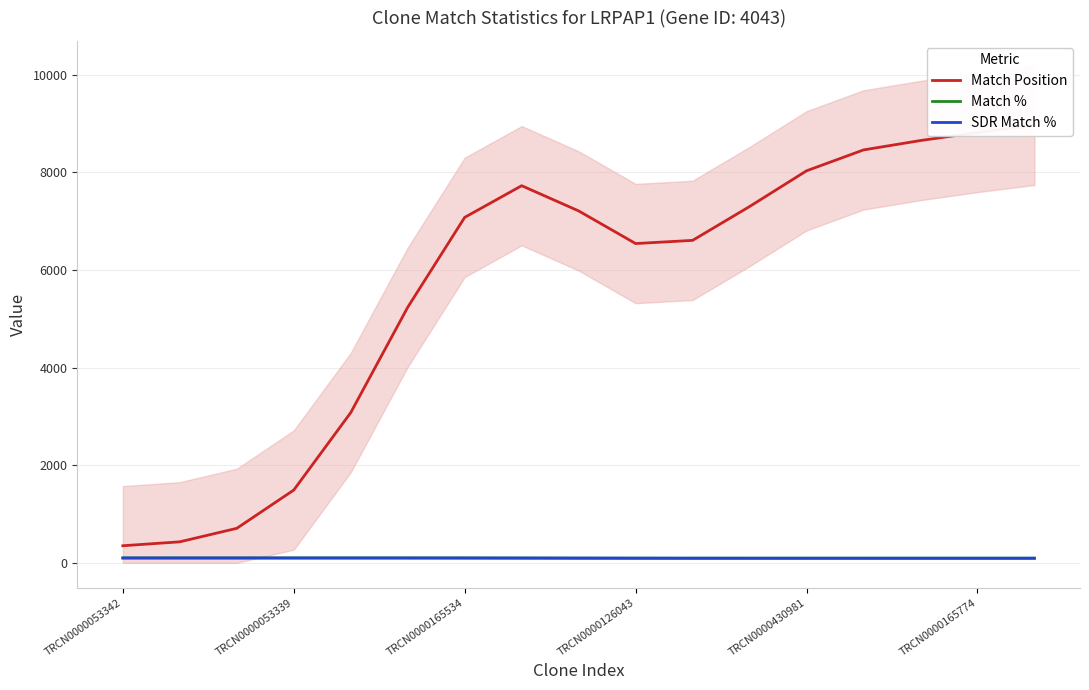

How many interior local valleys does the Match % series have?

1